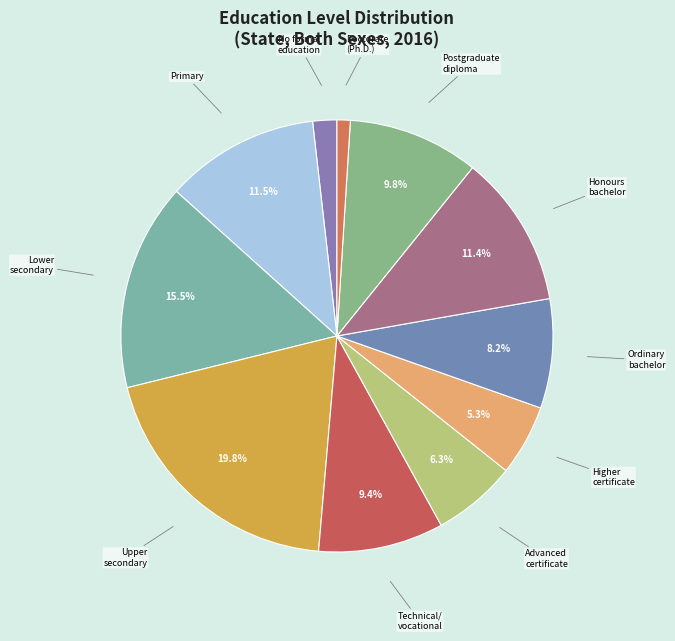

Is Doctorate (Ph.D.) the majority of the pie?

No